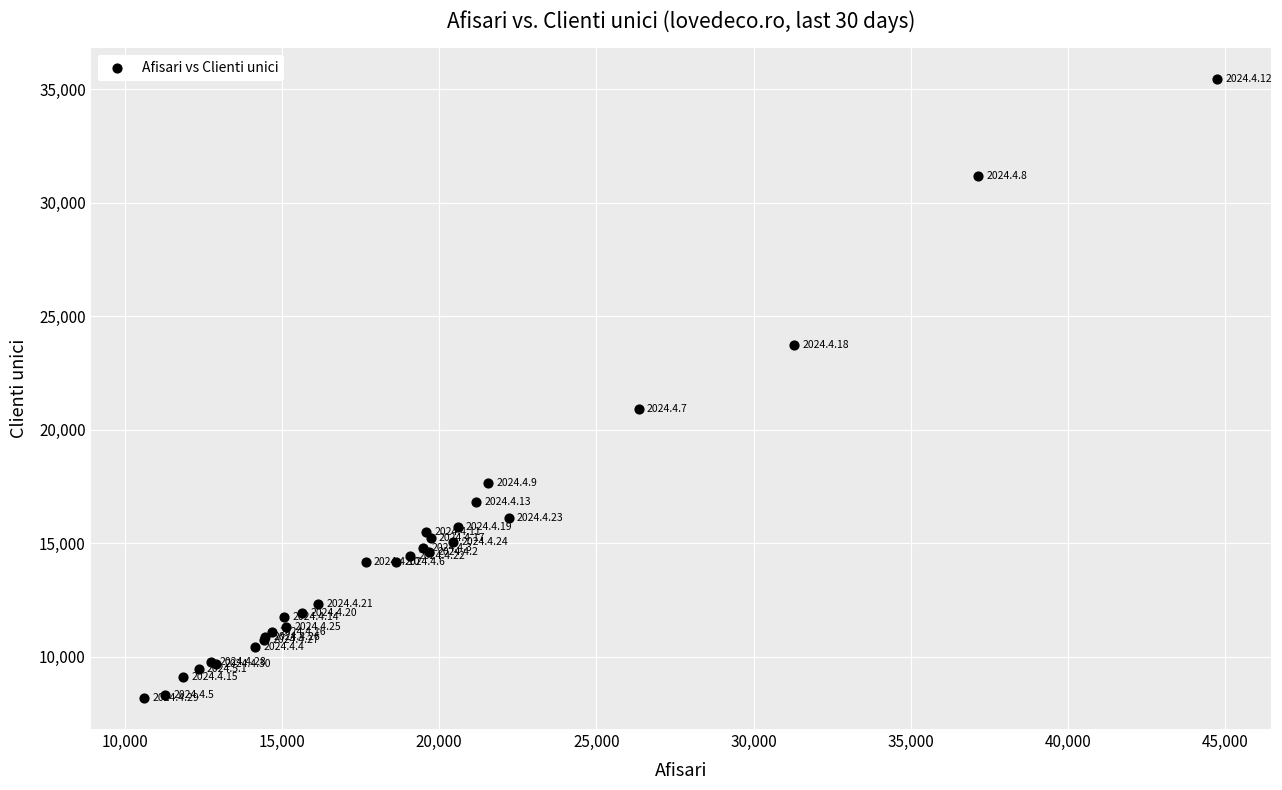

What Y value in the scatter plot is closest to 21808?

20927